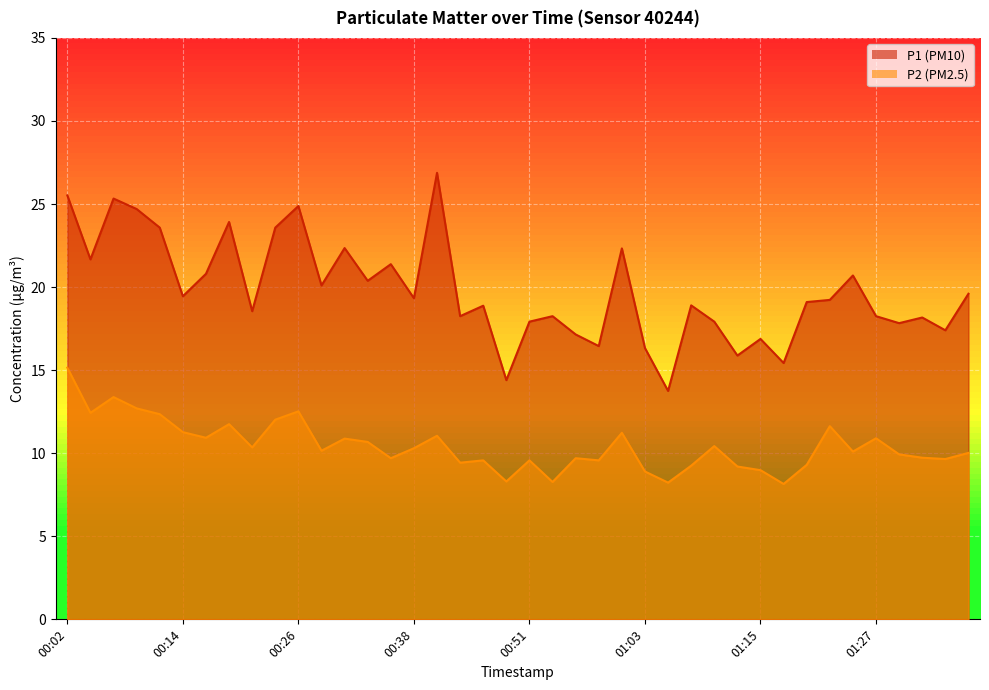

At 00:51, list the series in order from largest to smallest.

P1, P2